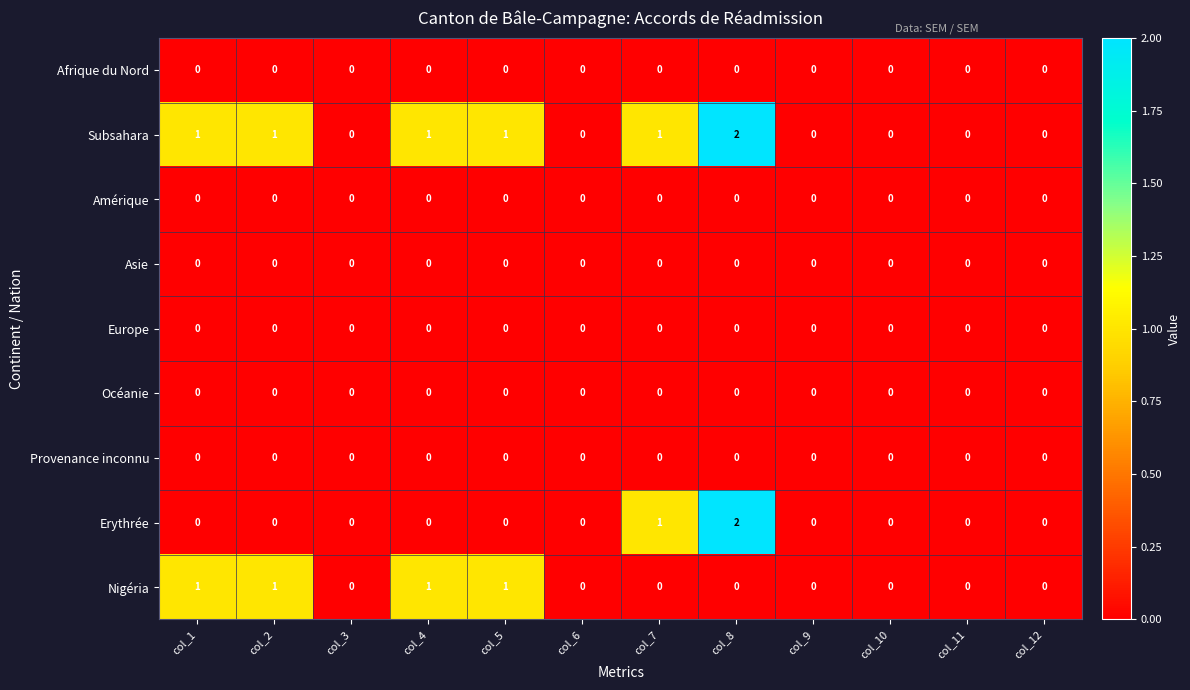

Which series has the largest total across all categories?

Subsahara